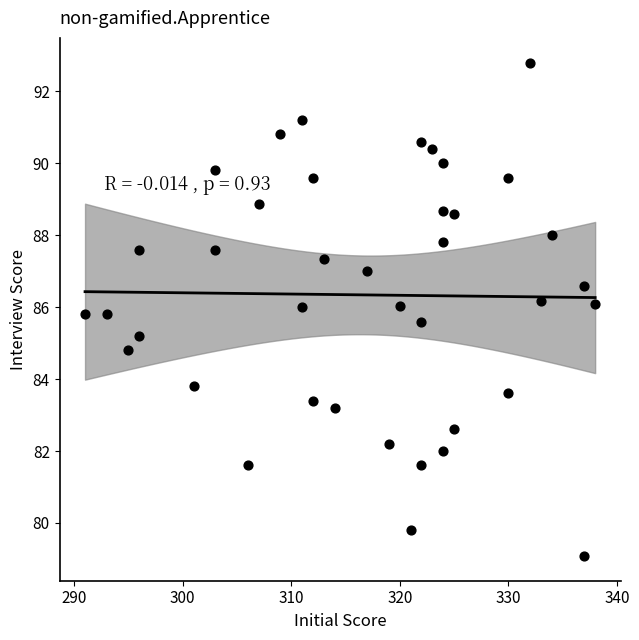

What is the range of X values (max minus min)?

47.0